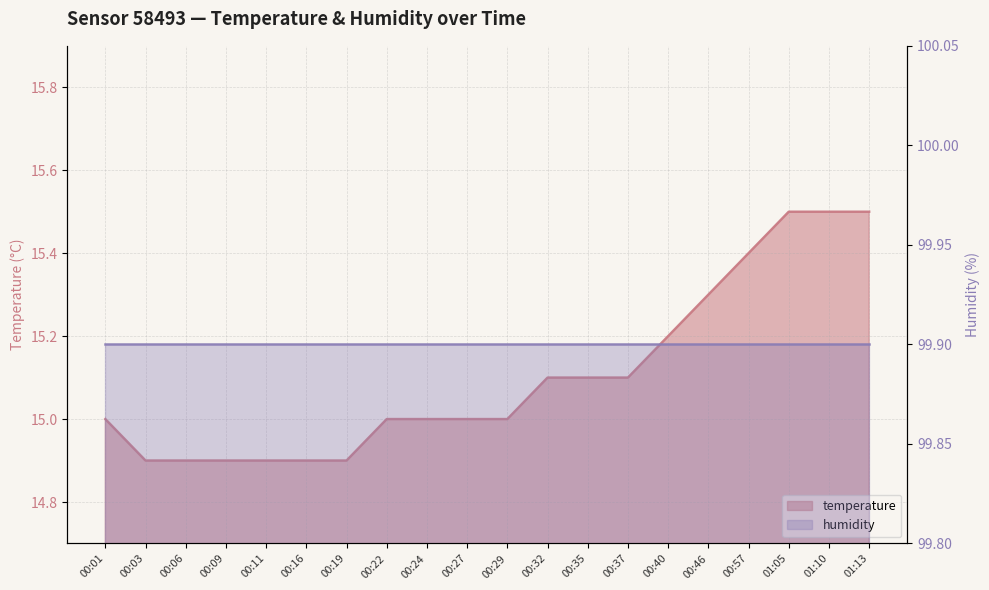

What is the average value?

15.1